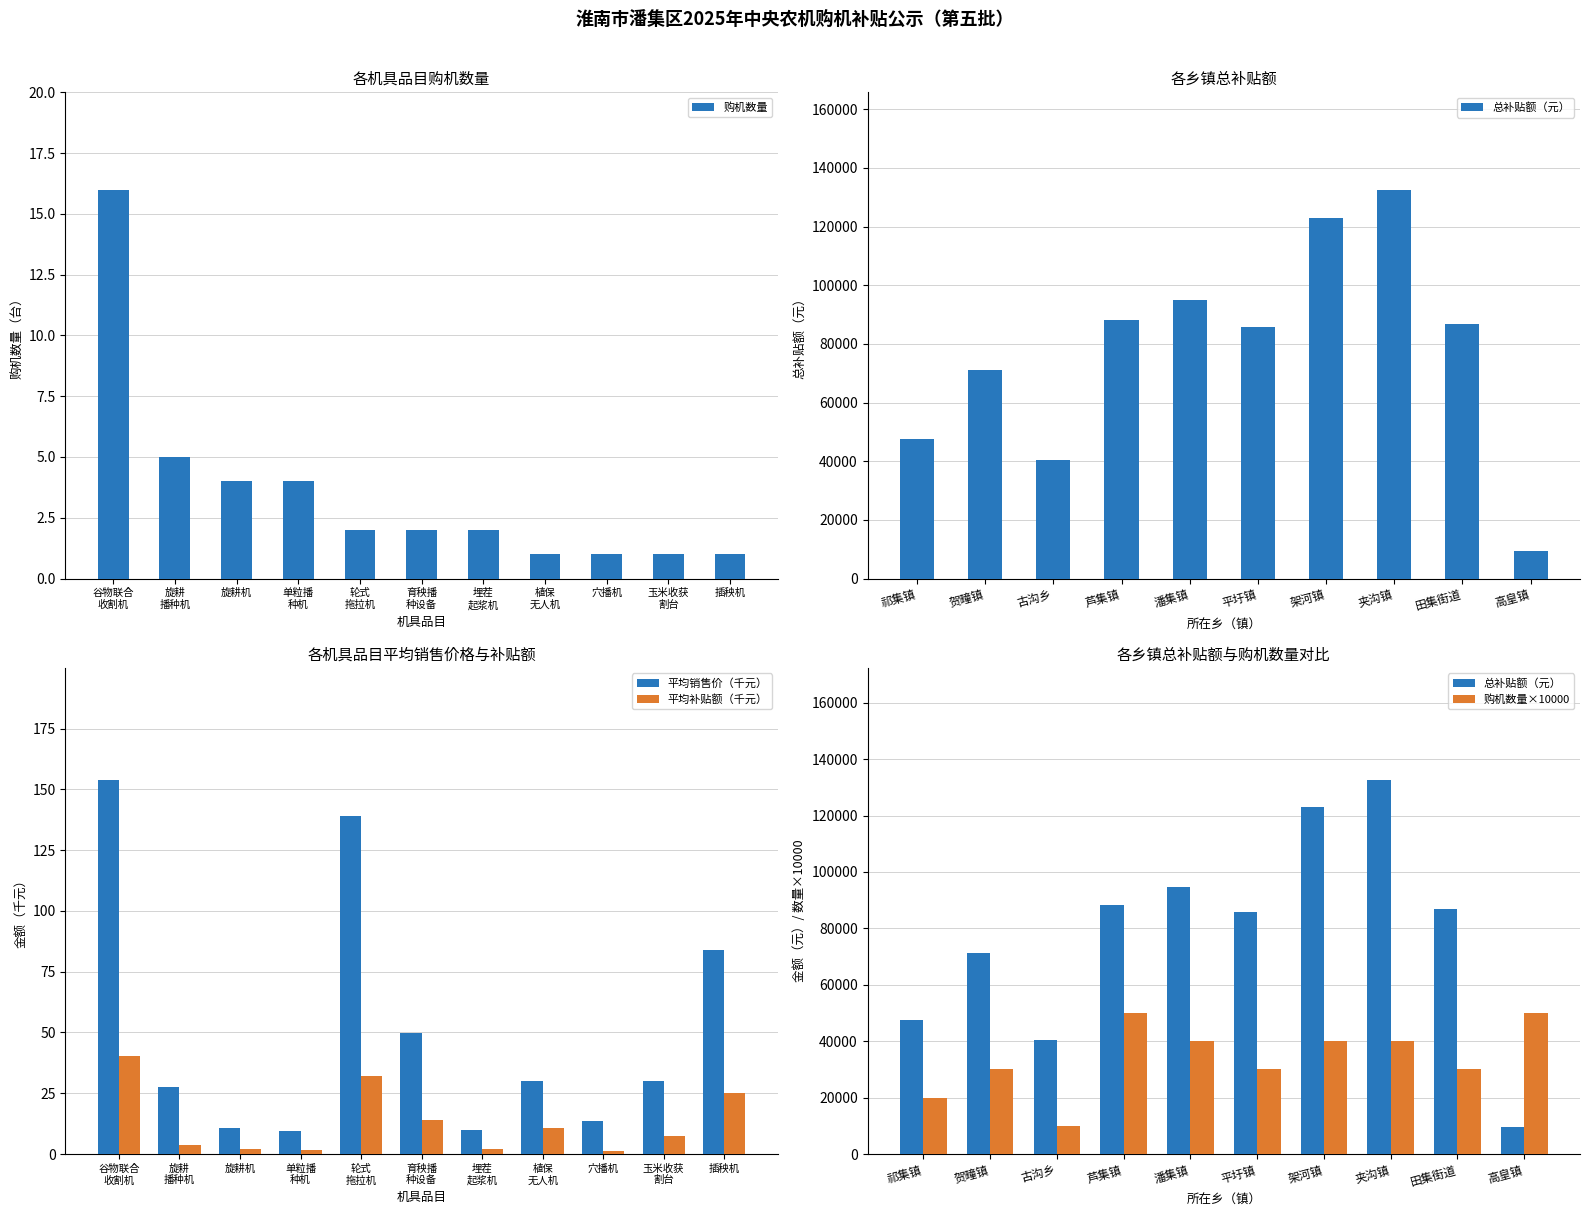

What is the difference between the second highest and second lowest values in the 平均补贴额（千元） series?

30.3